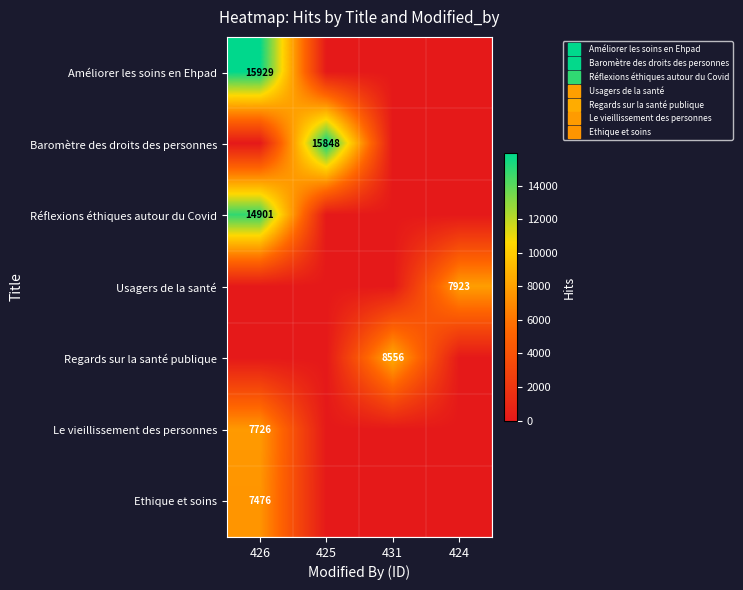

At 425, list the series in order from smallest to largest.

Améliorer les soins en Ehpad, Réflexions éthiques autour du Covid, Usagers de la santé, Regards sur la santé publique, Le vieillissement des personnes, Ethique et soins, Baromètre des droits des personnes